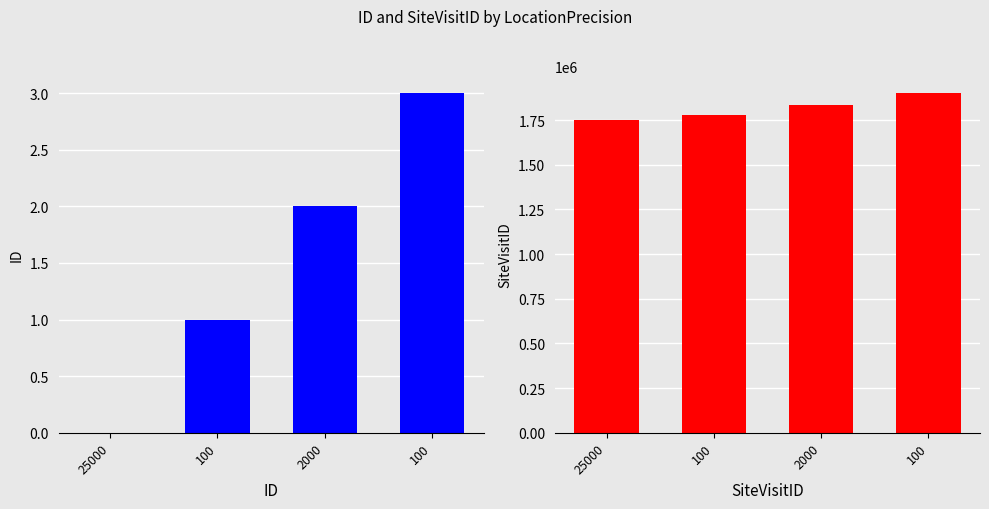

Is it true that ID equals 2 at 2000?

True